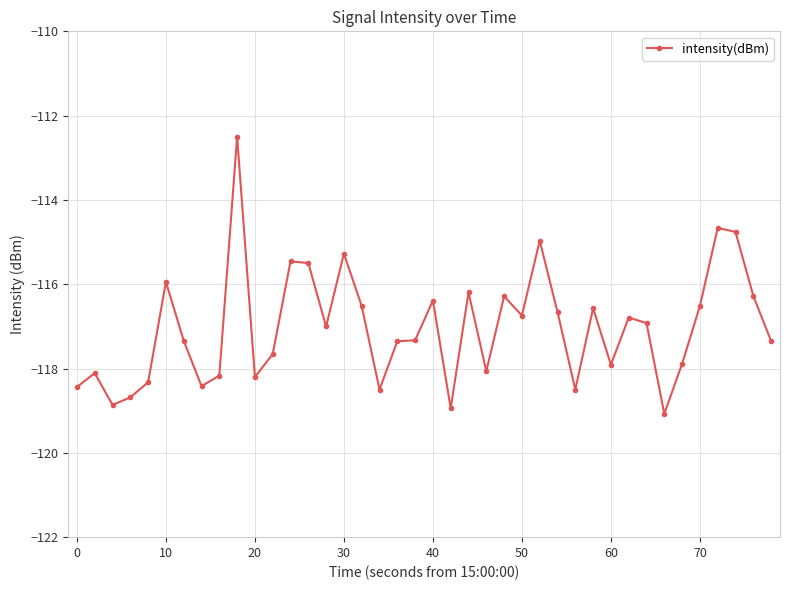

What is the sum of all values?

-4681.0